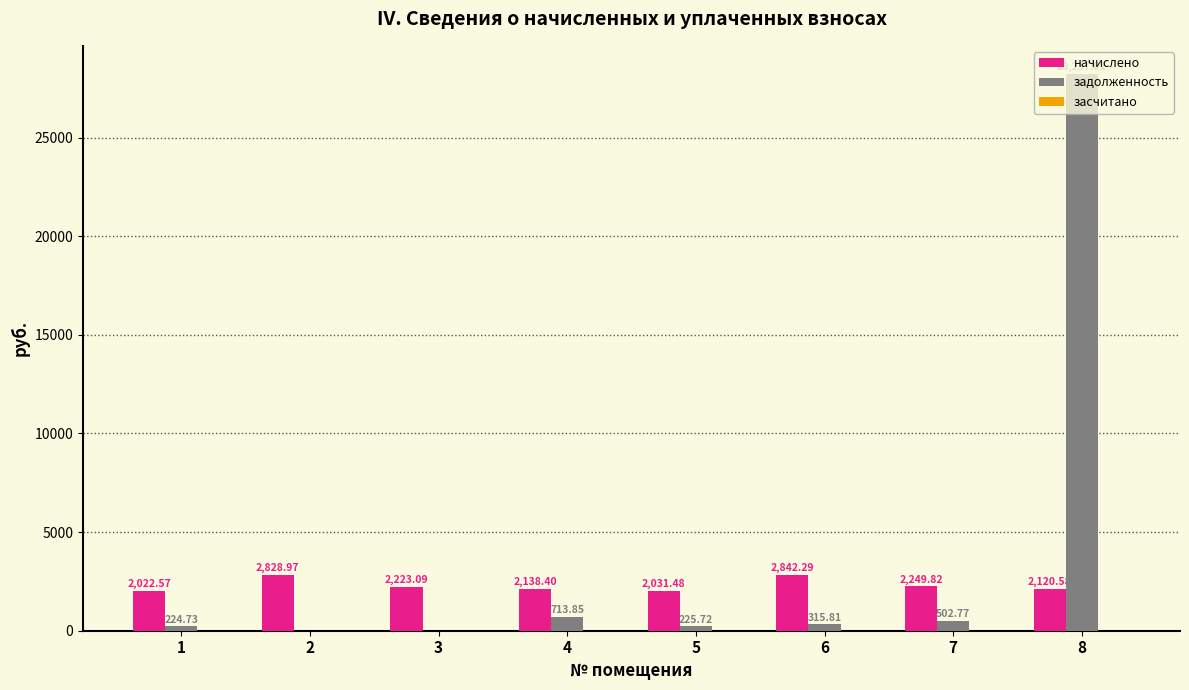

How many positive values does the задолженность series have?

6